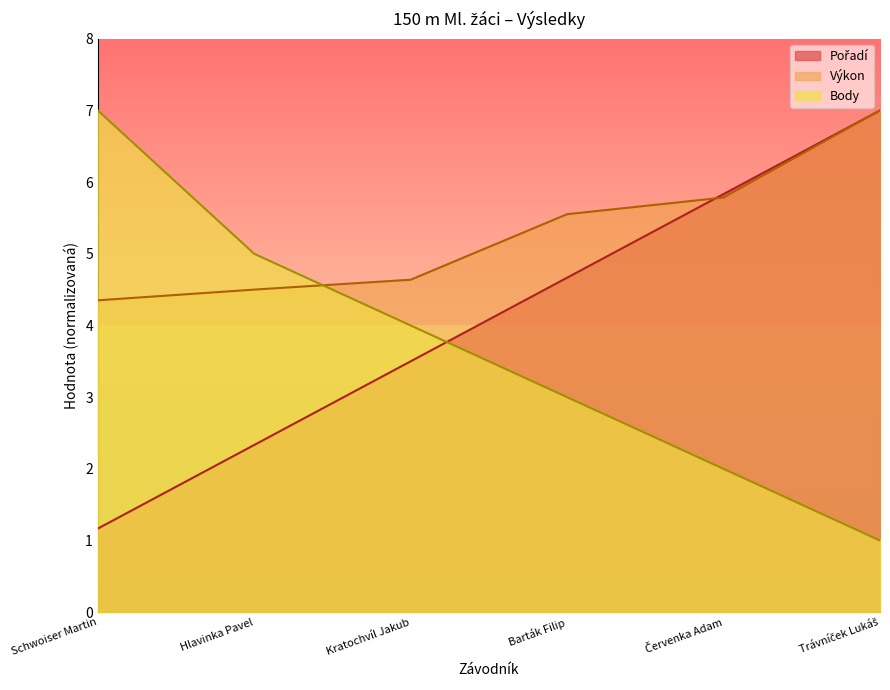

What is the difference between the maximum and minimum values in the Výkon series?

2.6